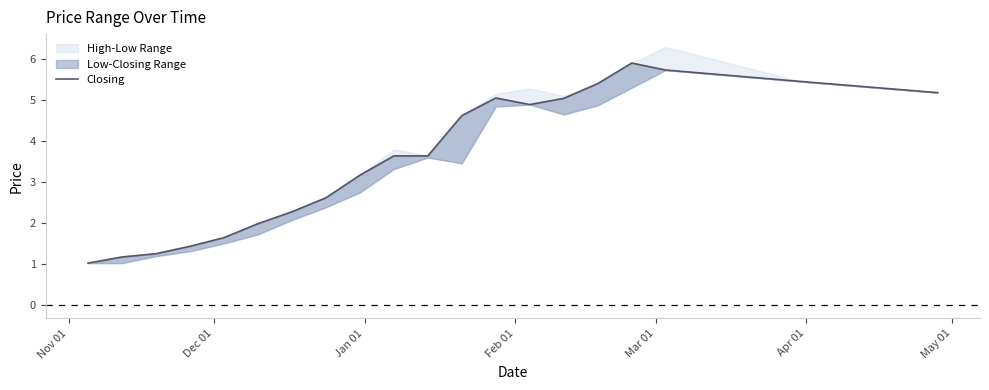

Reading right to left, list all the values displayed in this chart.

5.2	5.5	5.7	5.9	5.4	5.0	4.9	5.0	4.6	3.6	3.6	3.2	2.6	2.3	2.0	1.6	1.4	1.3	1.2	1.0